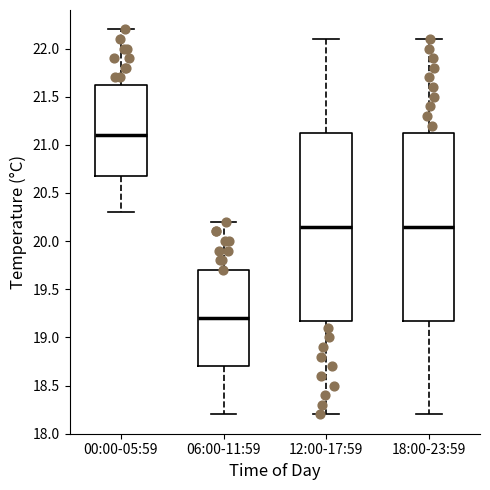

Reading left to right, transcribe this box plot: for each box, give where its median line is, the range the box spans, and where its two whiskers end, as read against the y-axis. The values are not printed on the chart, so give them approximately, as read against the axis.

00:00-05:59: median 21.10, box 20.70 to 21.65, whiskers 20.30 to 22.20
06:00-11:59: median 19.20, box 18.70 to 19.70, whiskers 18.20 to 20.20
12:00-17:59: median 20.15, box 19.20 to 21.15, whiskers 18.20 to 22.10
18:00-23:59: median 20.15, box 19.20 to 21.15, whiskers 18.20 to 22.10